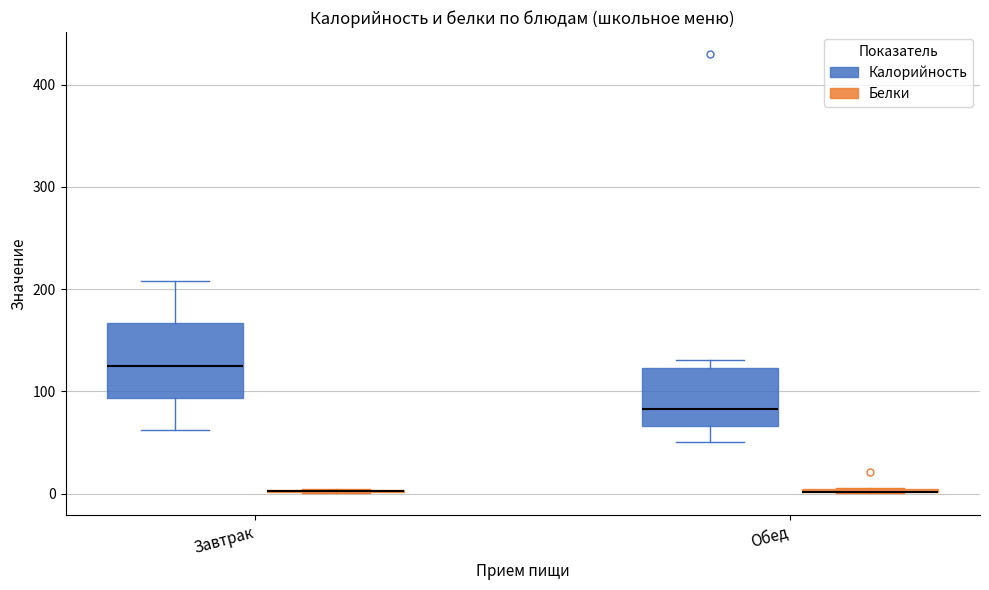

Where does the lower whisker of the box for Обед (Калорийность) end on the y-axis? The values are not printed on the chart, so give them approximately, as read against the axis.

50